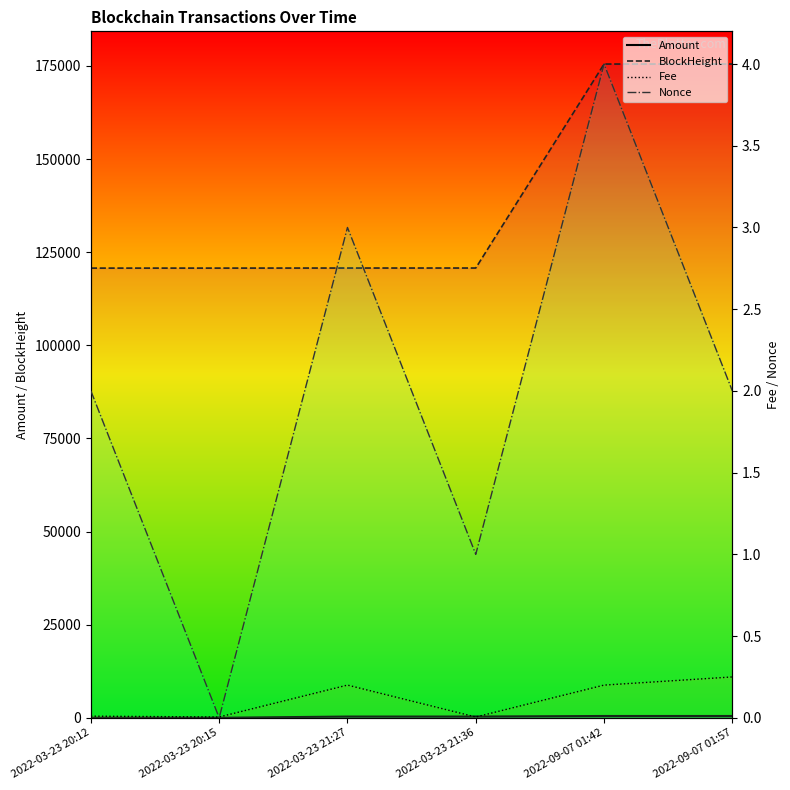

Does the chart have visible grid lines?

No